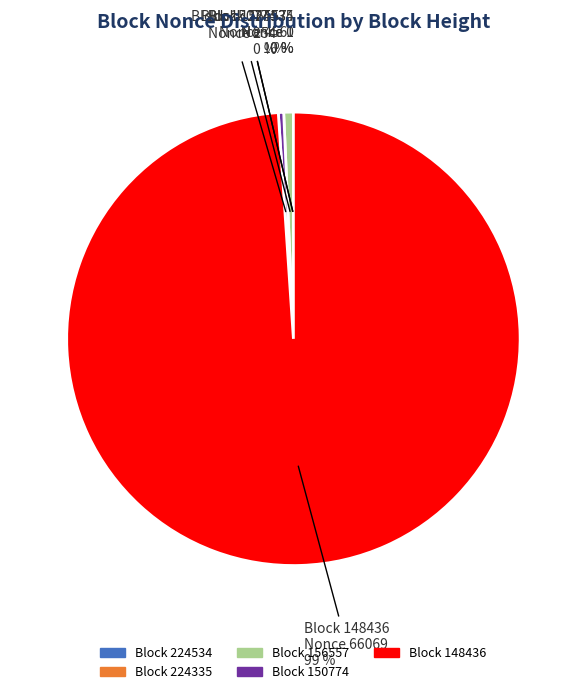

Is there any slice that represents more than half of the pie?

Yes